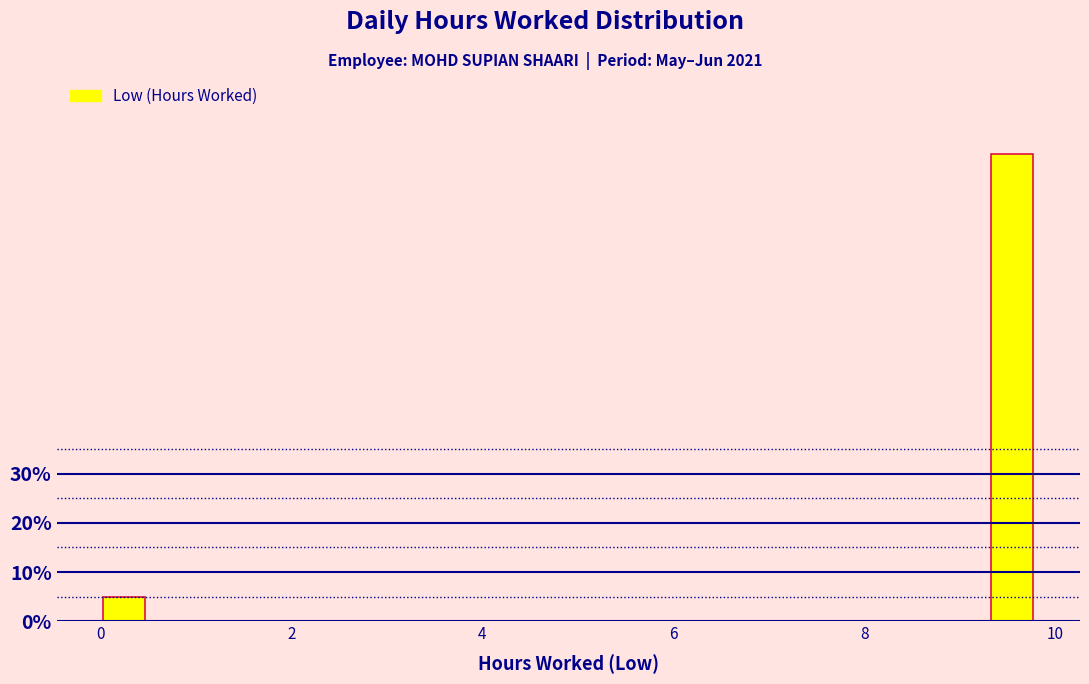

Read against the x-axis, roughly where is the centre of the tallest bar?

9.6